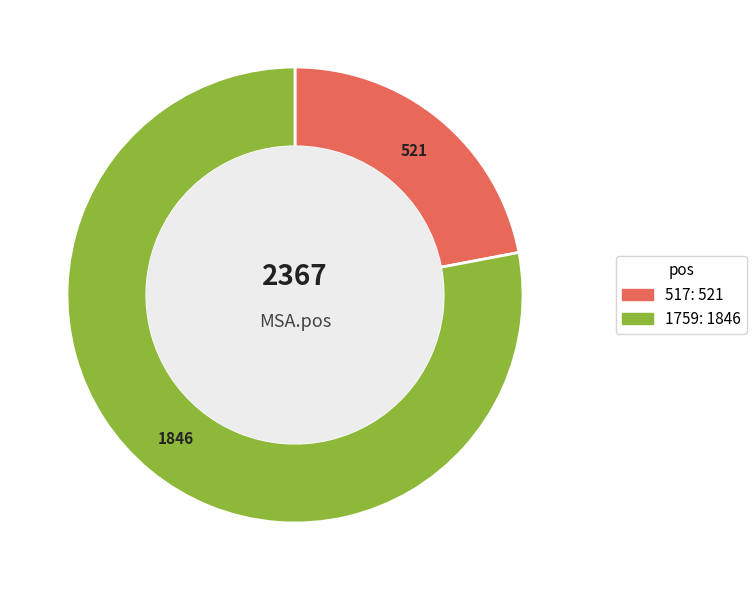

Approximately how many times larger is the value at 517 compared to 1759?

0.3